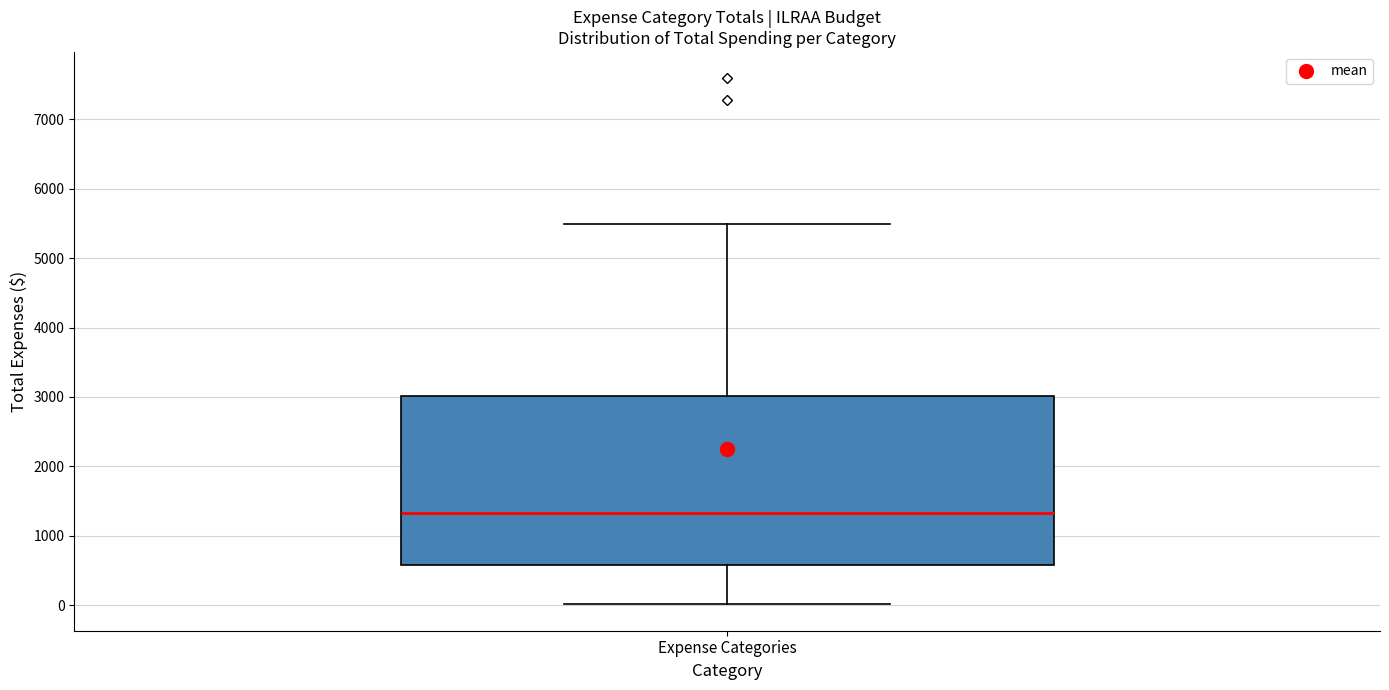

Read this box plot against the y-axis: the position of the median line, the range covered by the box, and the ends of both whiskers. The values are not printed on the chart, so give them approximately, as read against the axis.

median 1300, box 600 to 3000, whiskers 0 to 5500